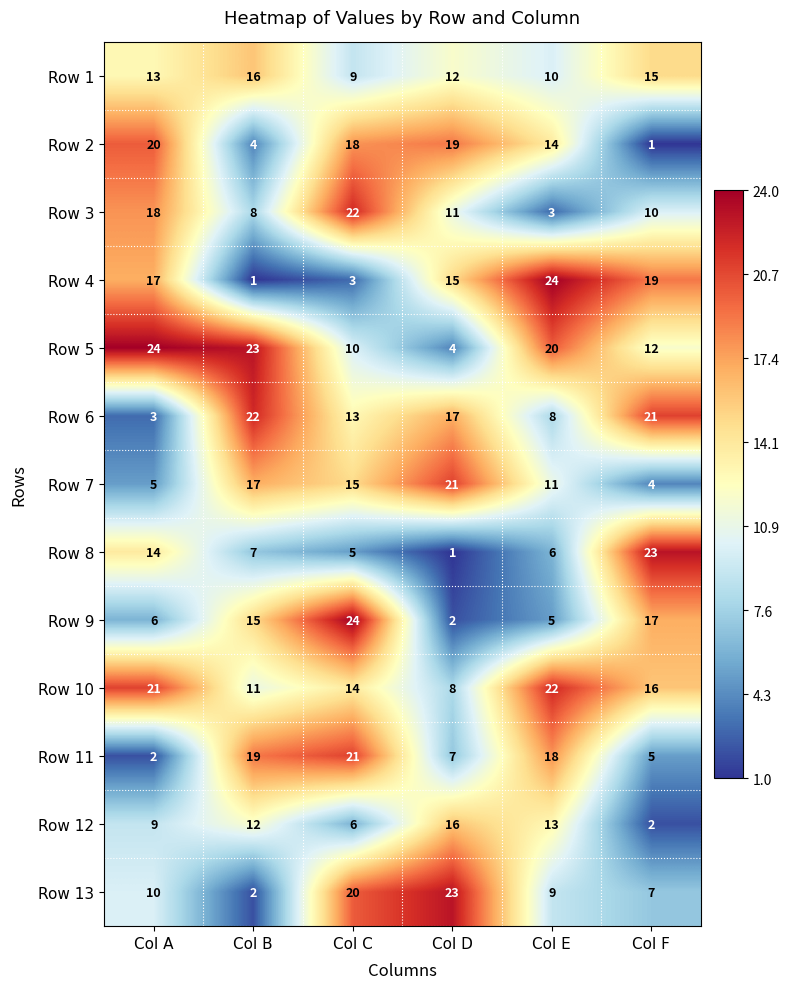

True or false: Row 13 has a value of 2 at Col F.

False